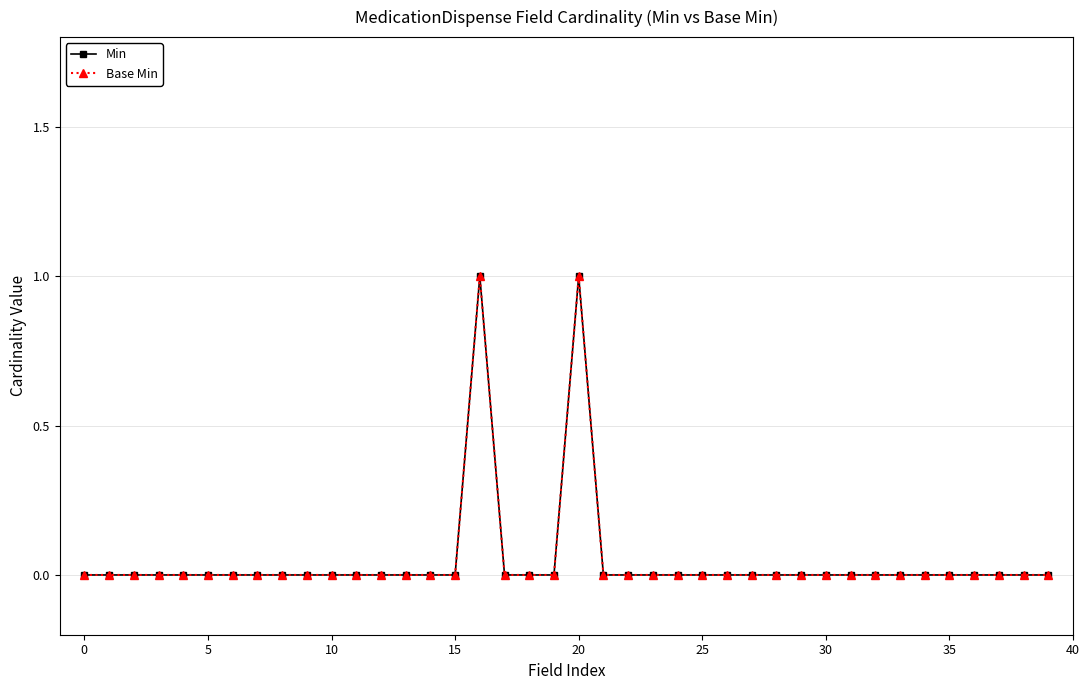

Does the chart have visible grid lines?

Yes